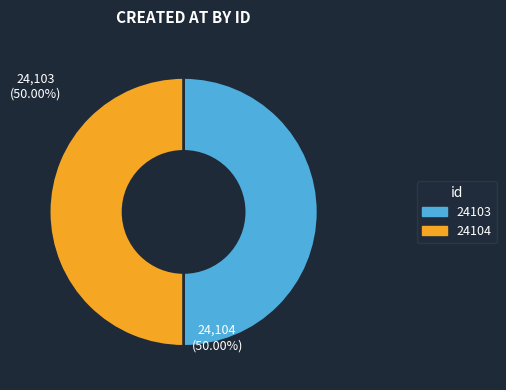

How many segments does this pie chart have?

2